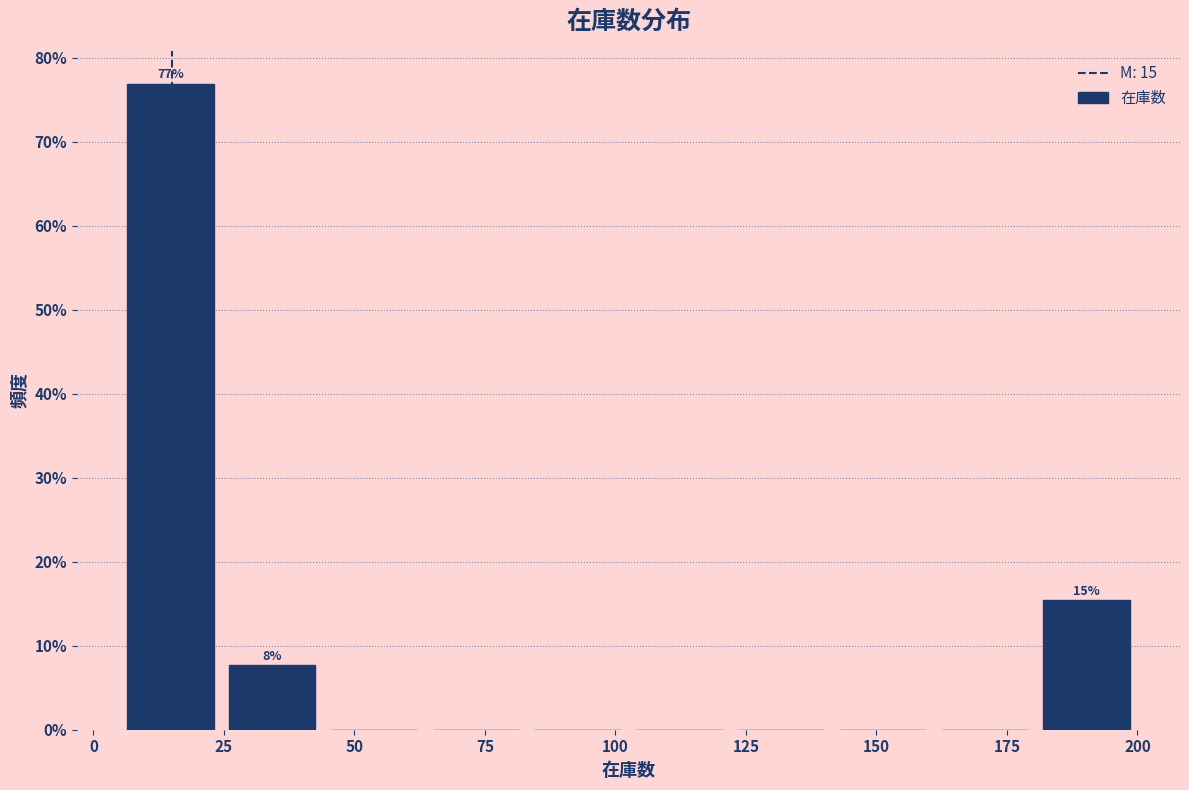

Around what value on the x-axis is the tallest bar? Give the approximate position of its centre, as read against the axis.

15